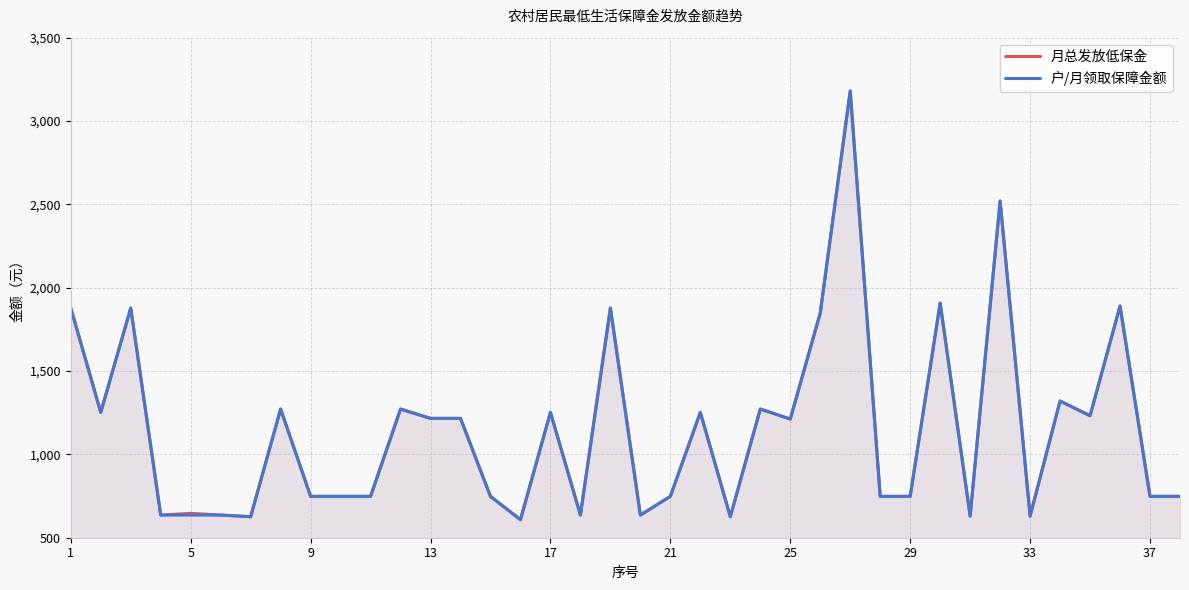

What is the difference between the maximum and minimum values in the 户/月领取保障金额 series?

2572